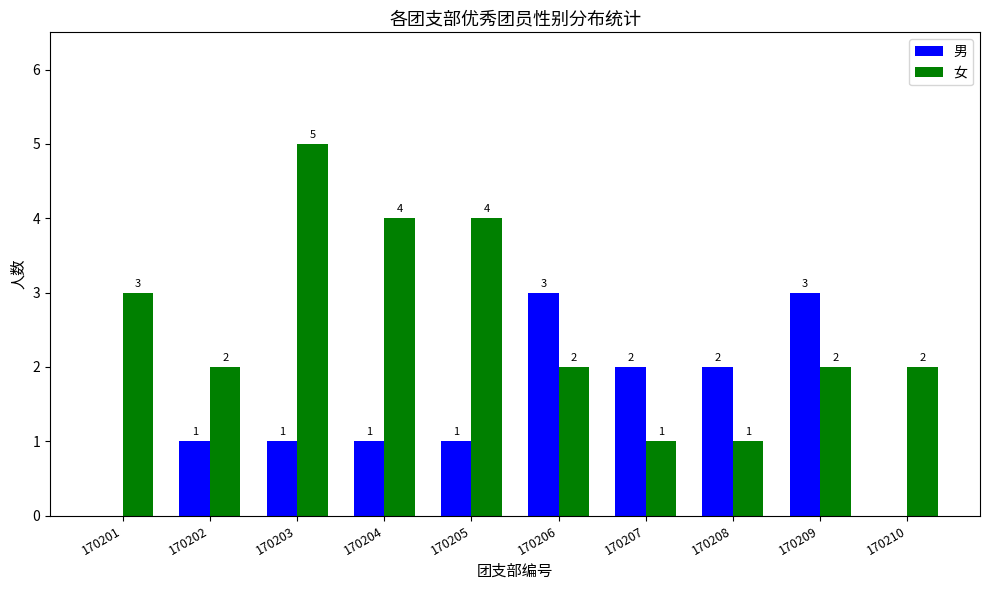

Reading left to right, transcribe all the data shown in this chart.

男: 0	1	1	1	1	3	2	2	3	0
女: 3	2	5	4	4	2	1	1	2	2